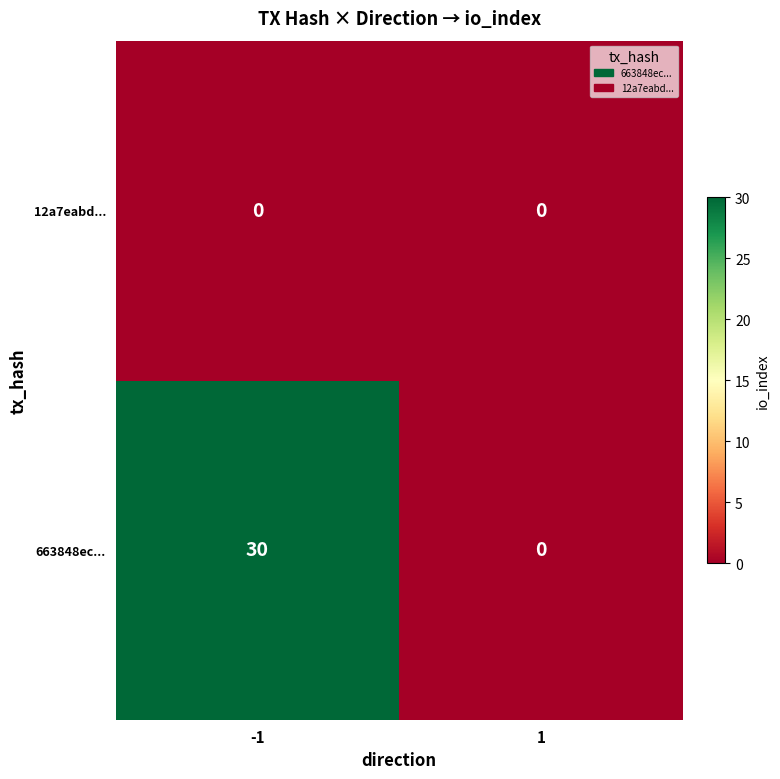

What is the difference between the maximum and minimum values in the 663848ec... series?

30